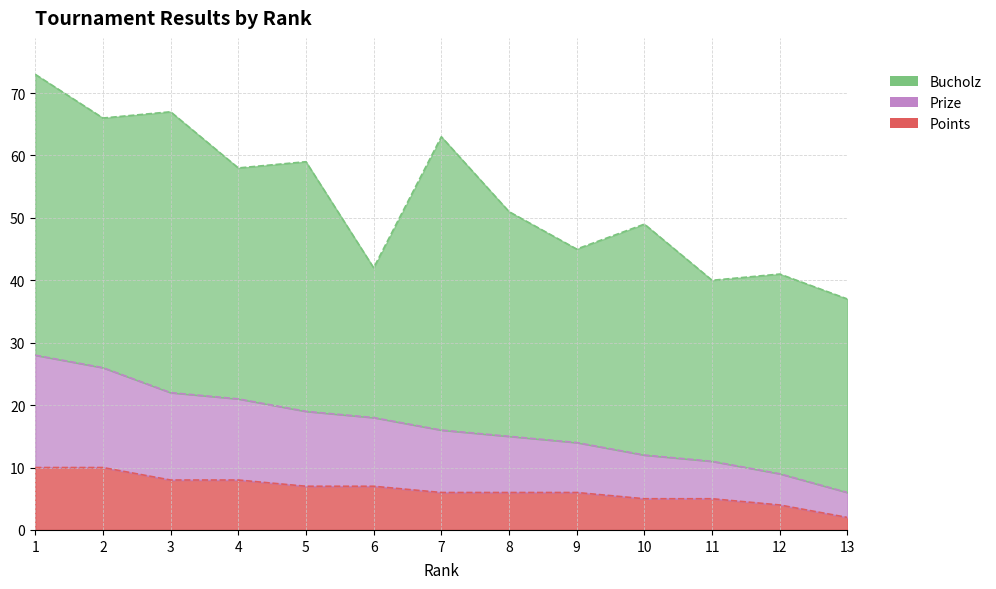

How many data points does each series have?

13